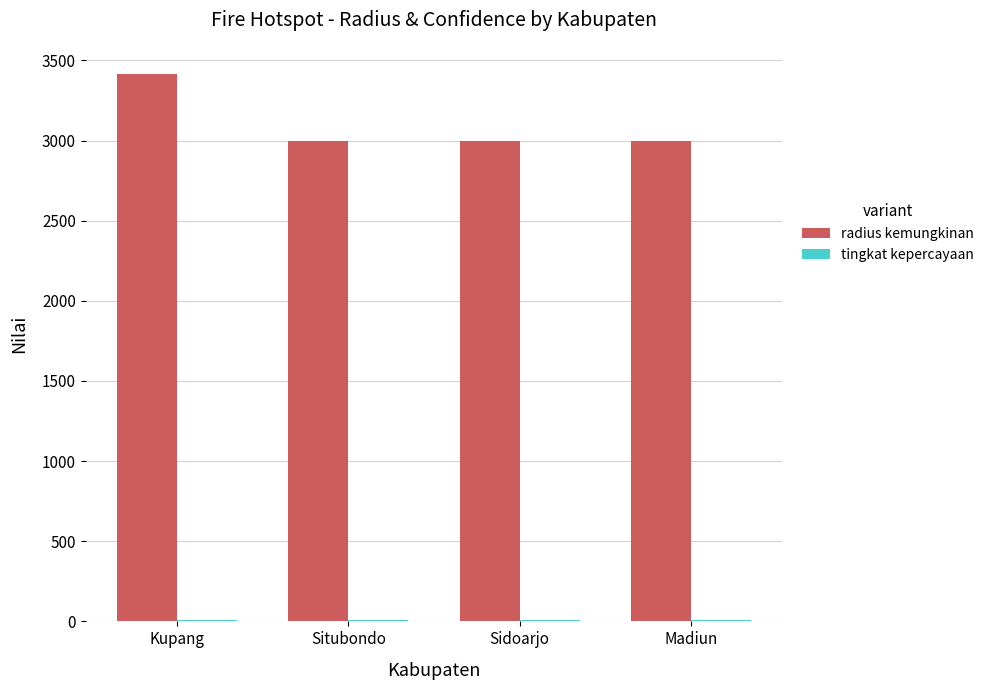

The radius kemungkinan series shows 1394 at Situbondo. True or false?

False